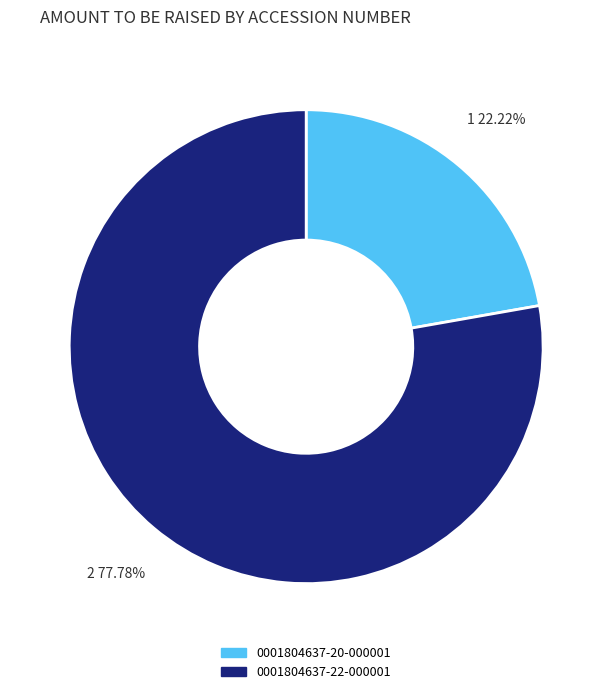

Which slice is the largest?

0001804637-22-000001